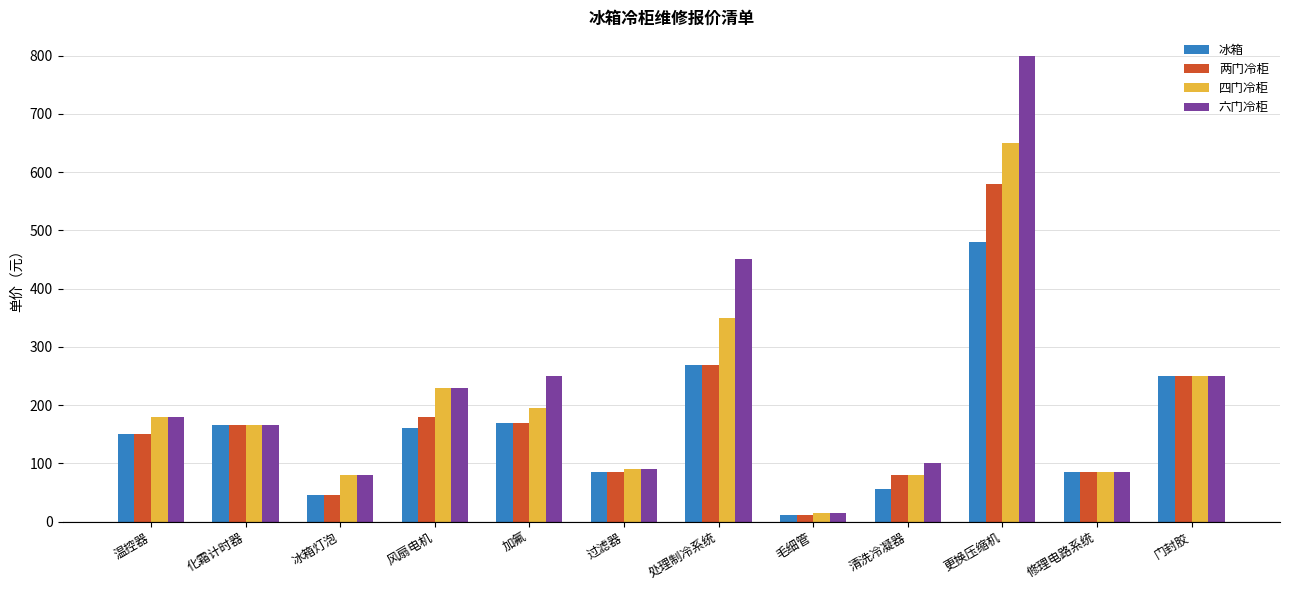

What is the average value of the 四门冷柜 series?

198